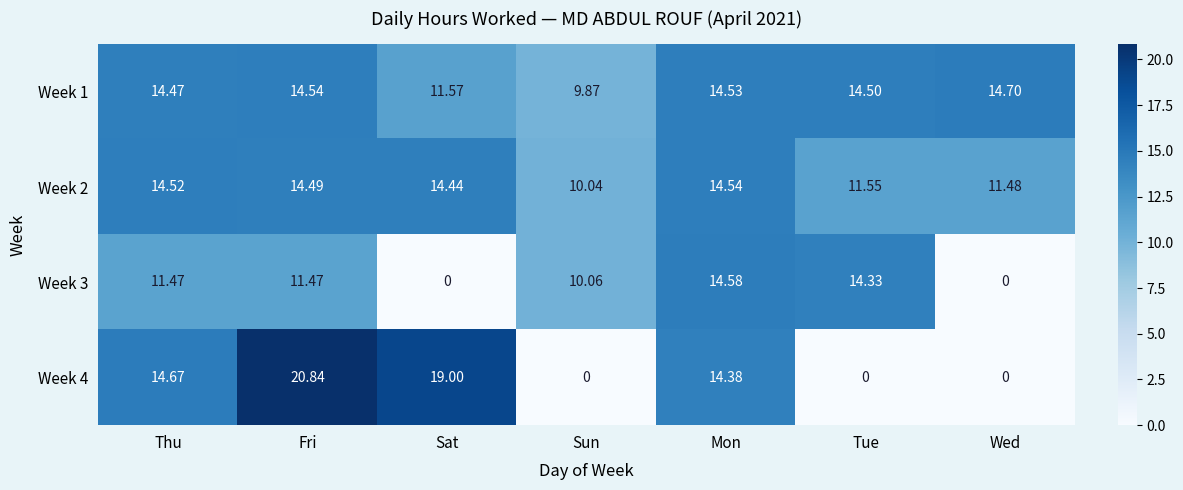

Which category has the lowest value in the Week 1 series?

Sun